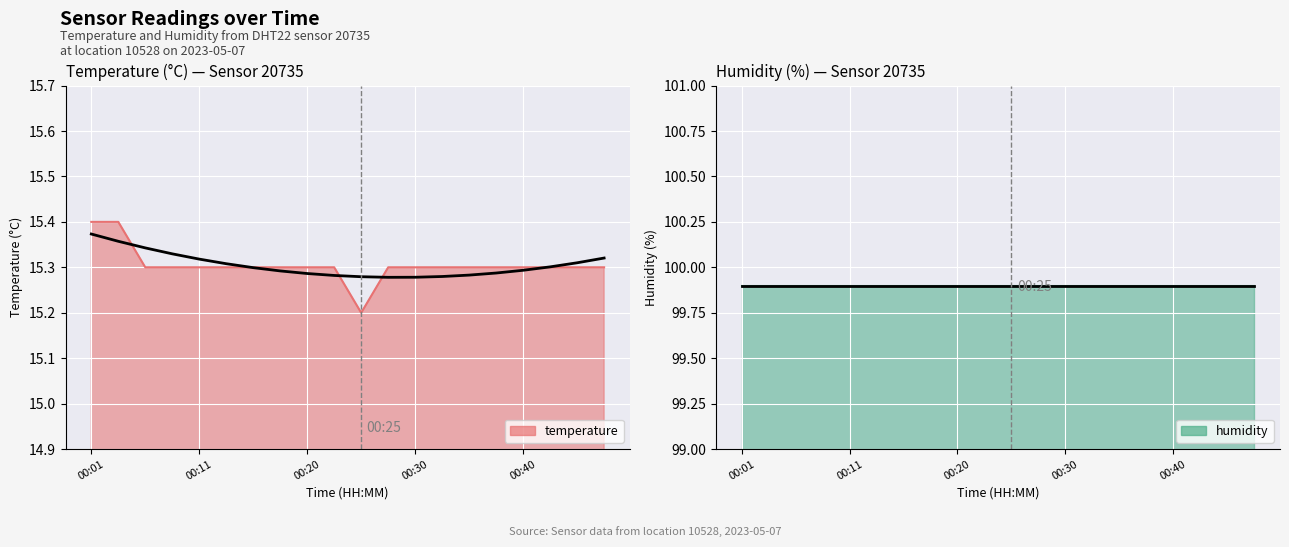

What is the maximum value shown in the chart?

15.4